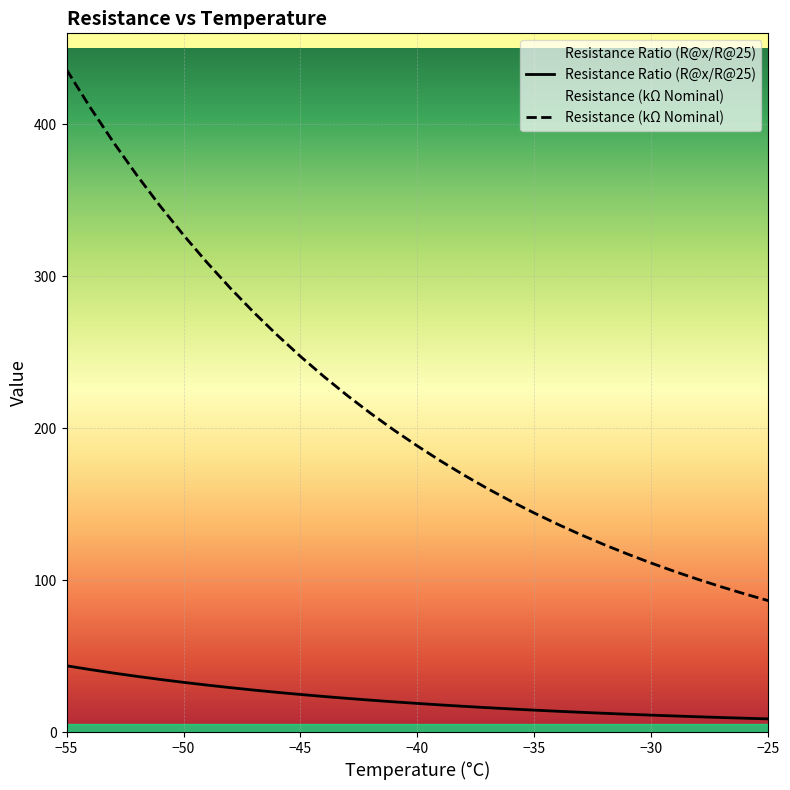

How many values in the Resistance (kΩ Nominal) series exceed 188?

16